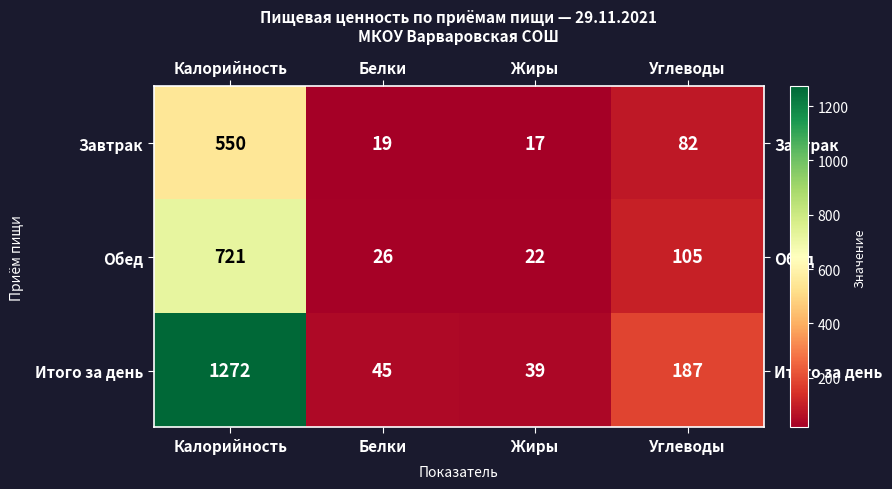

What is the minimum value shown in the chart?

17